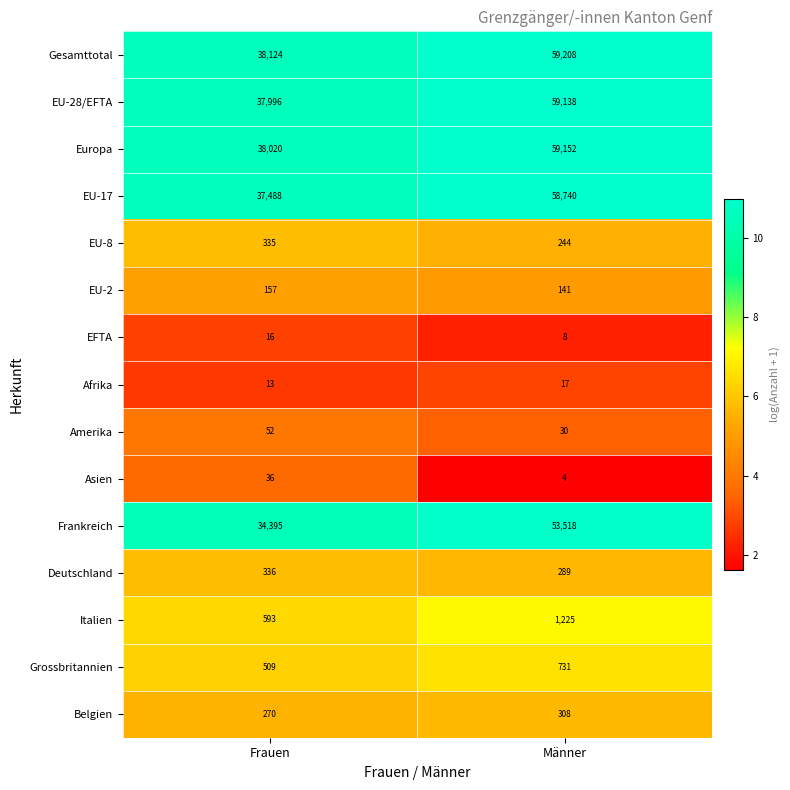

The Belgien series shows 80 at Männer. True or false?

False